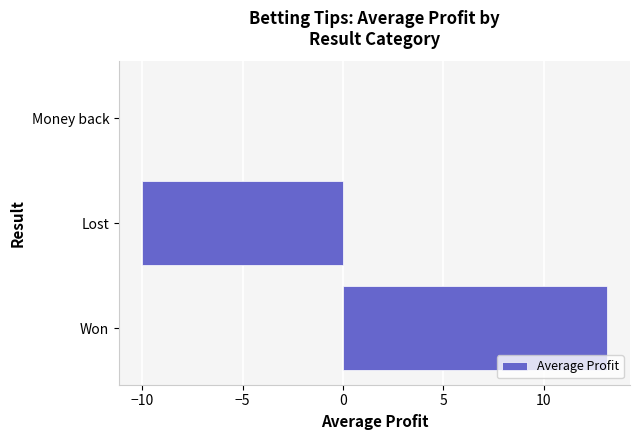

How many series are shown in this chart?

1